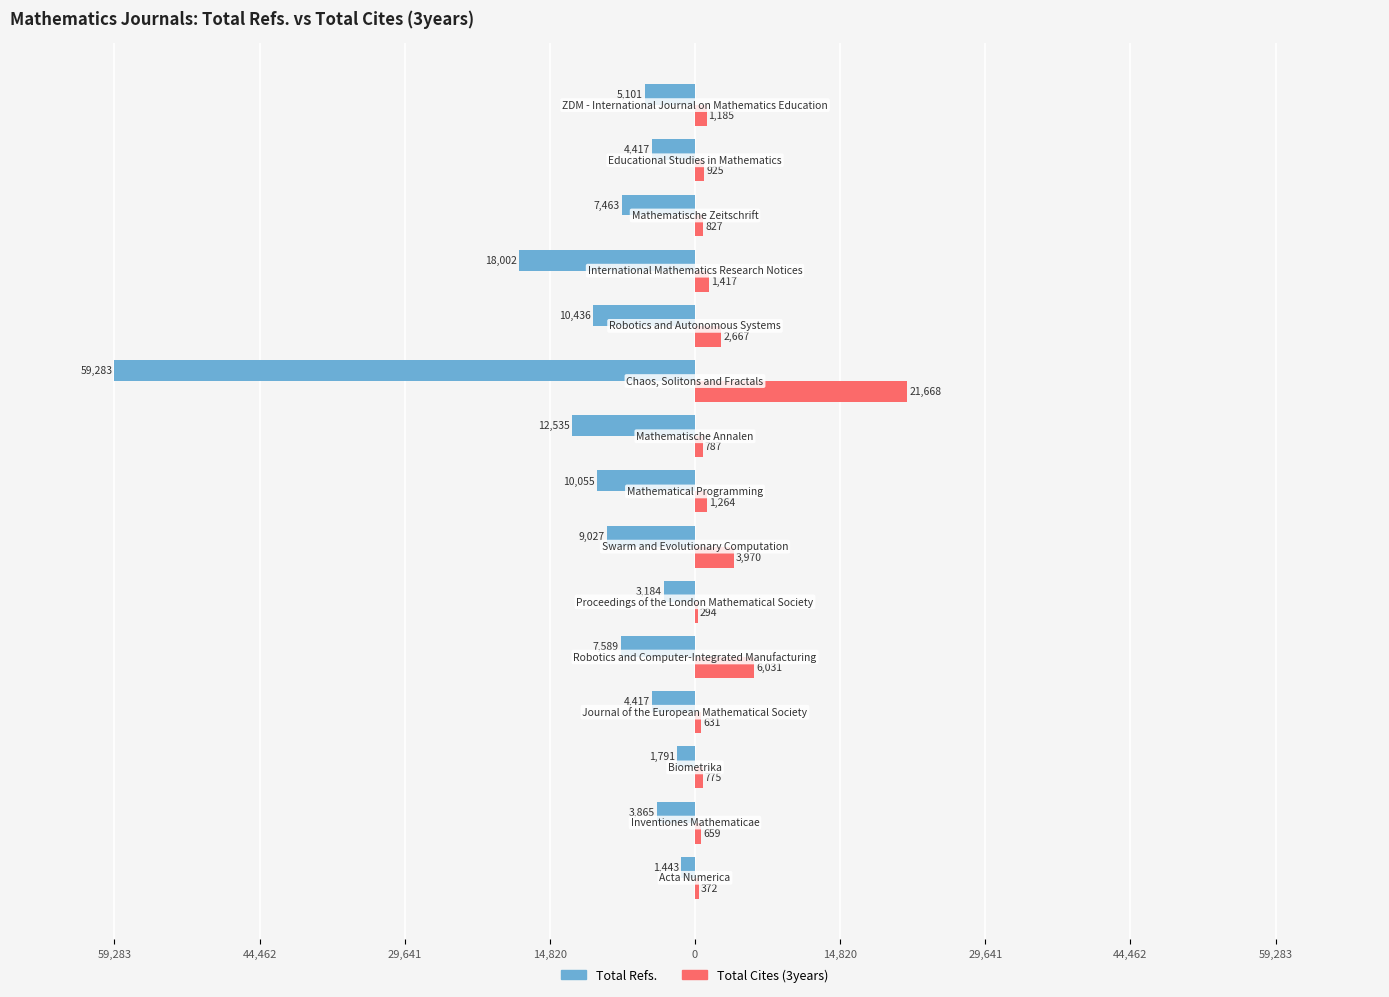

What are all the series names shown in the legend?

Total Refs., Total Cites (3years)